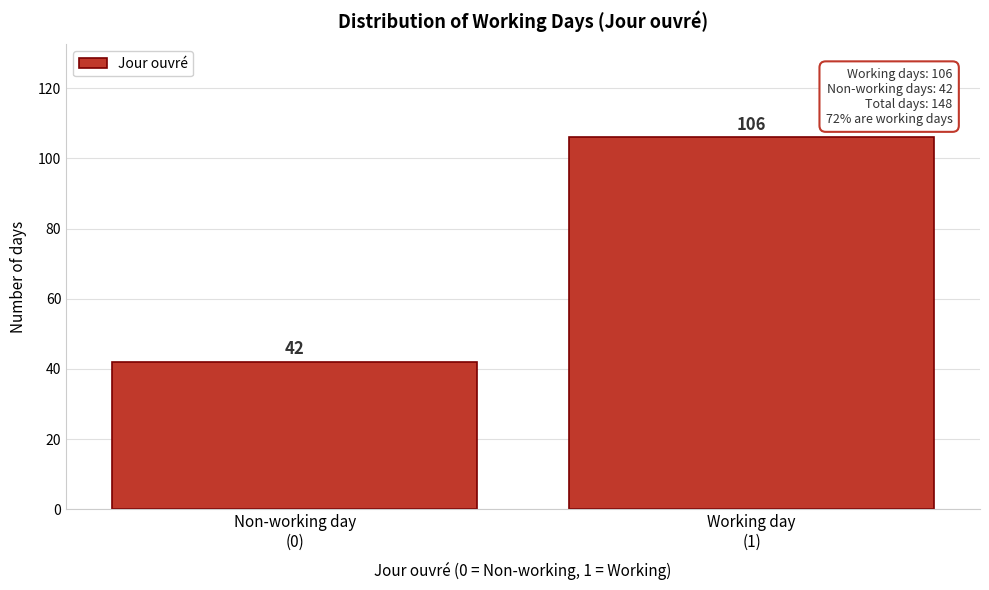

Reading left to right, list all the values displayed in this chart.

42	106